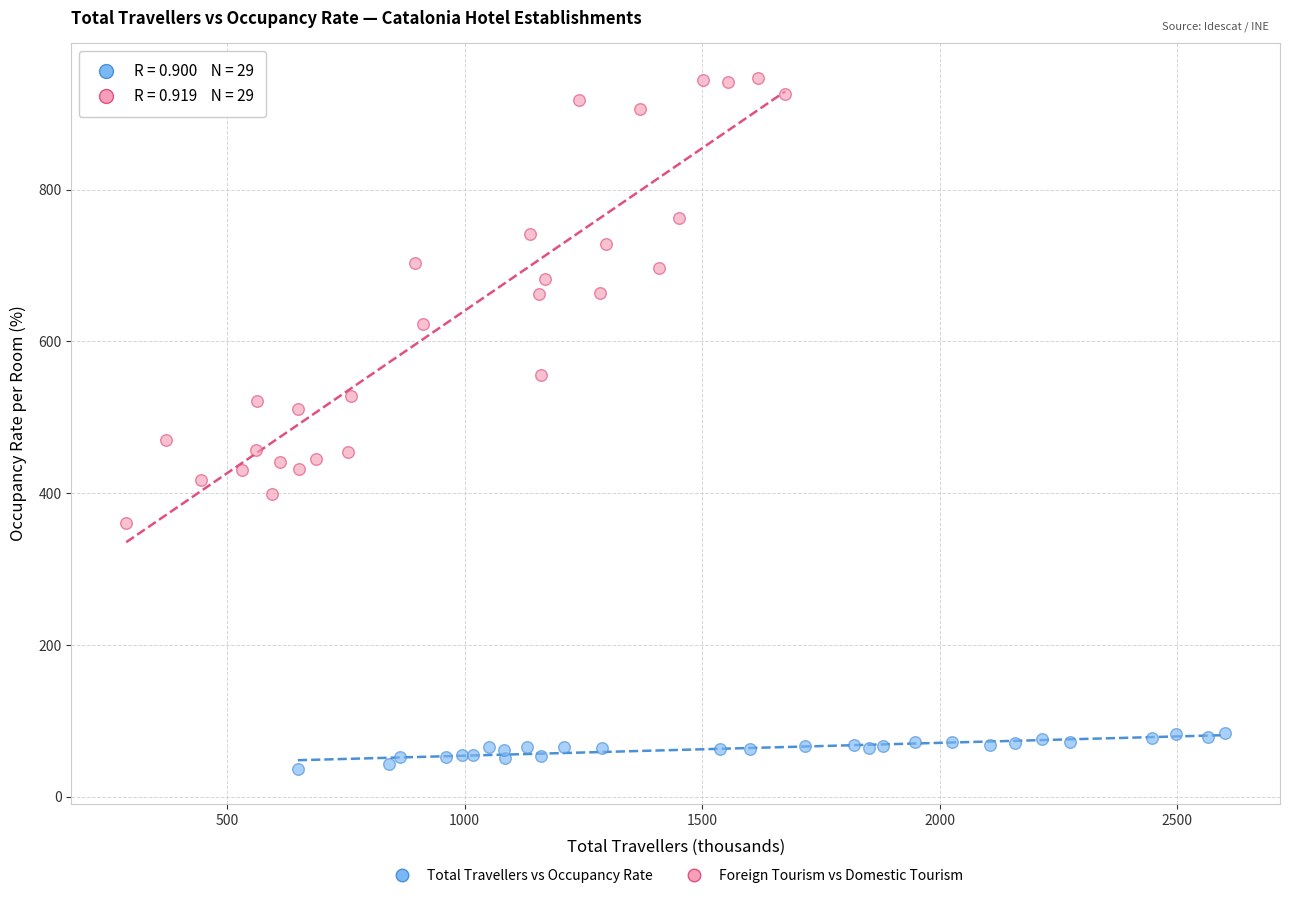

Which series has the widest spread of Y values?

Foreign Tourism vs Domestic Tourism